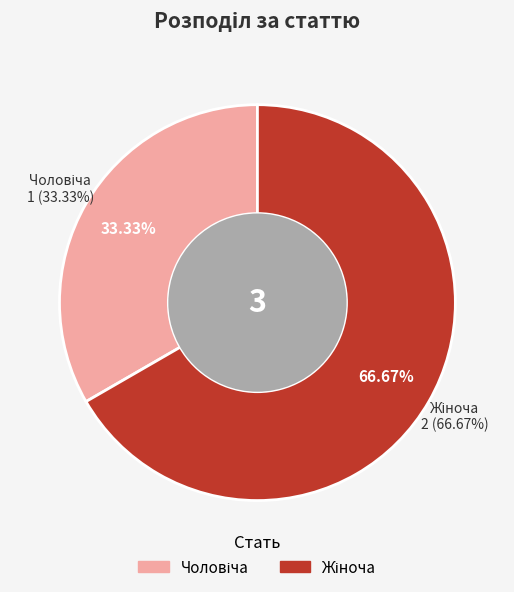

True or false: Чоловіча accounts for 28% of the total.

False